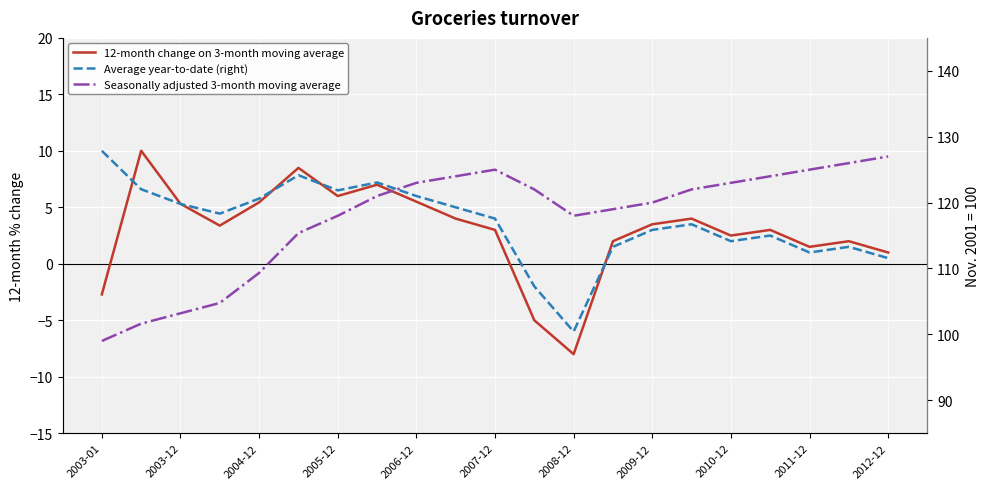

Does the chart display data point markers on the line(s)?

No